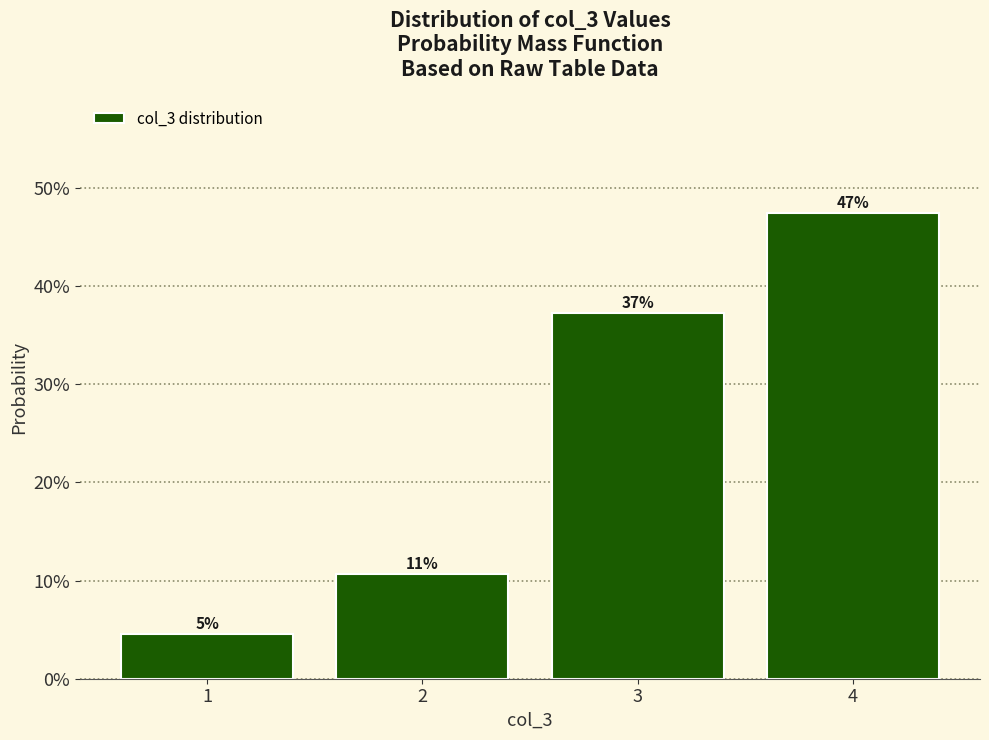

Are the bars horizontal?

No